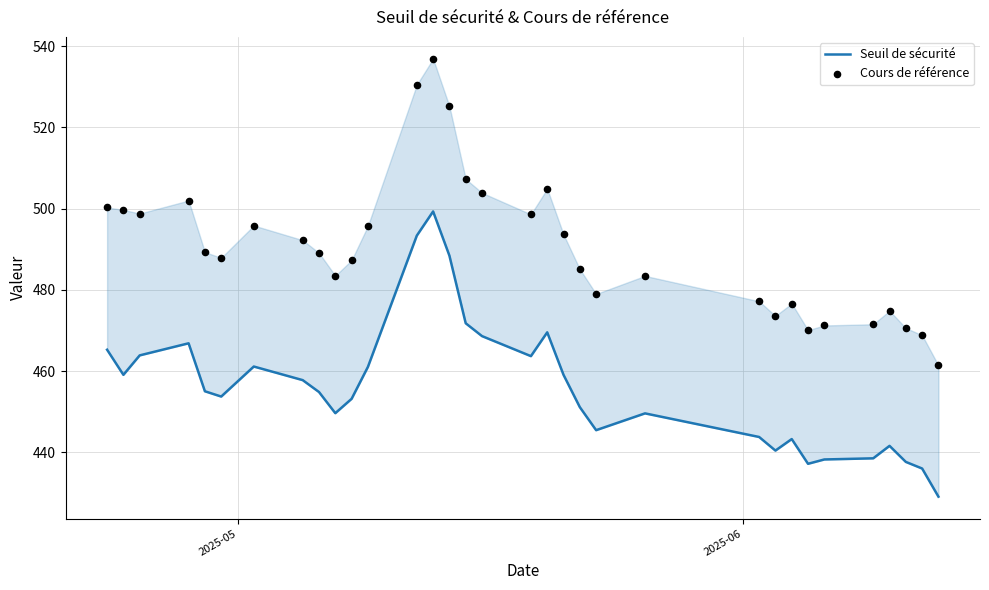

What are all the series names shown in the legend?

Seuil de sécurité, Cours de référence